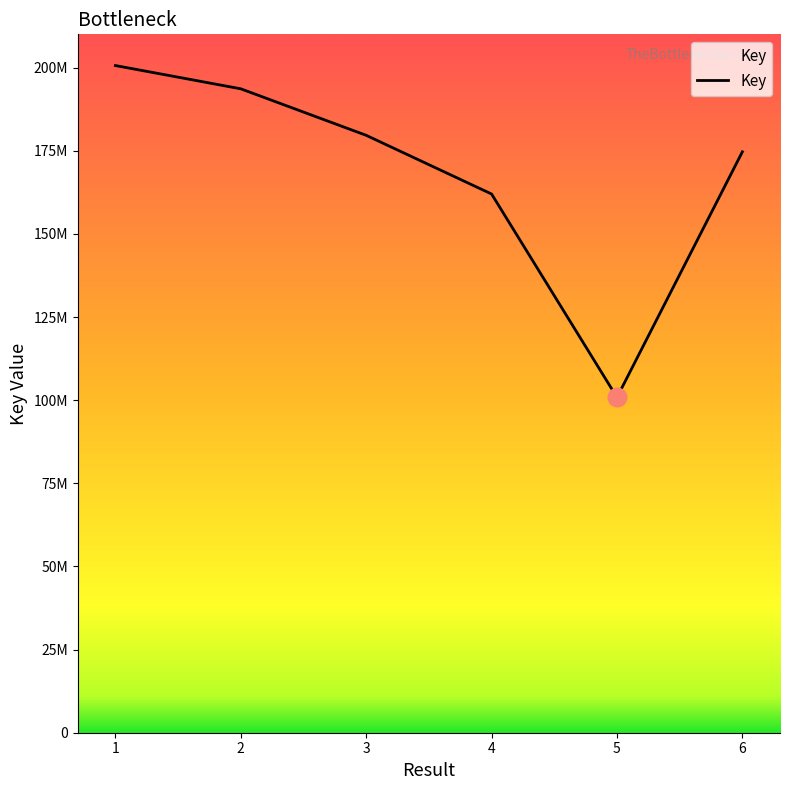

What is the ratio of the value at 3 to the value at 6?

1.0